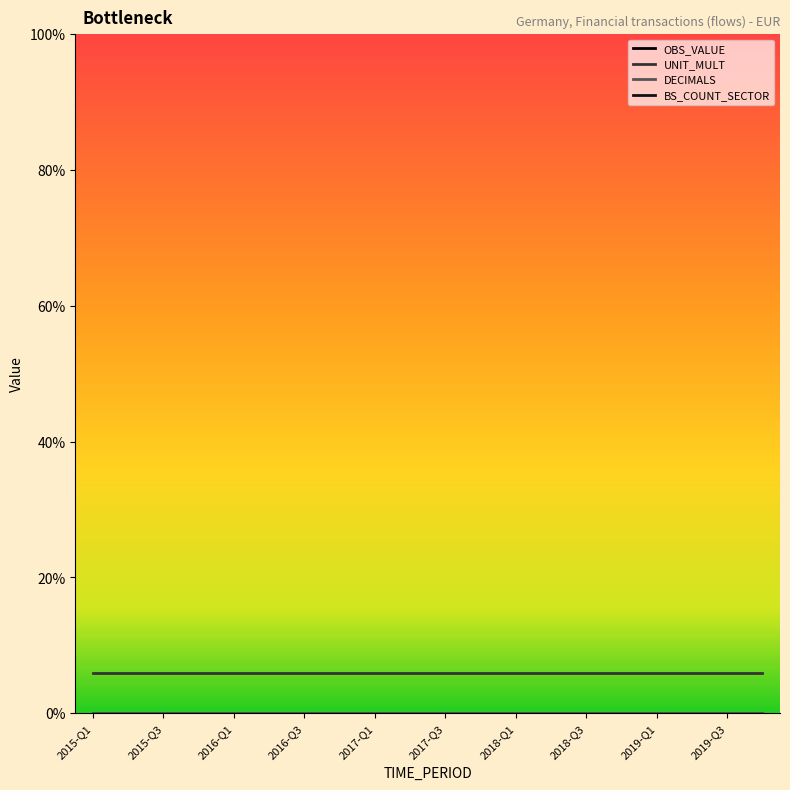

Which series has the largest range (max minus min)?

OBS_VALUE